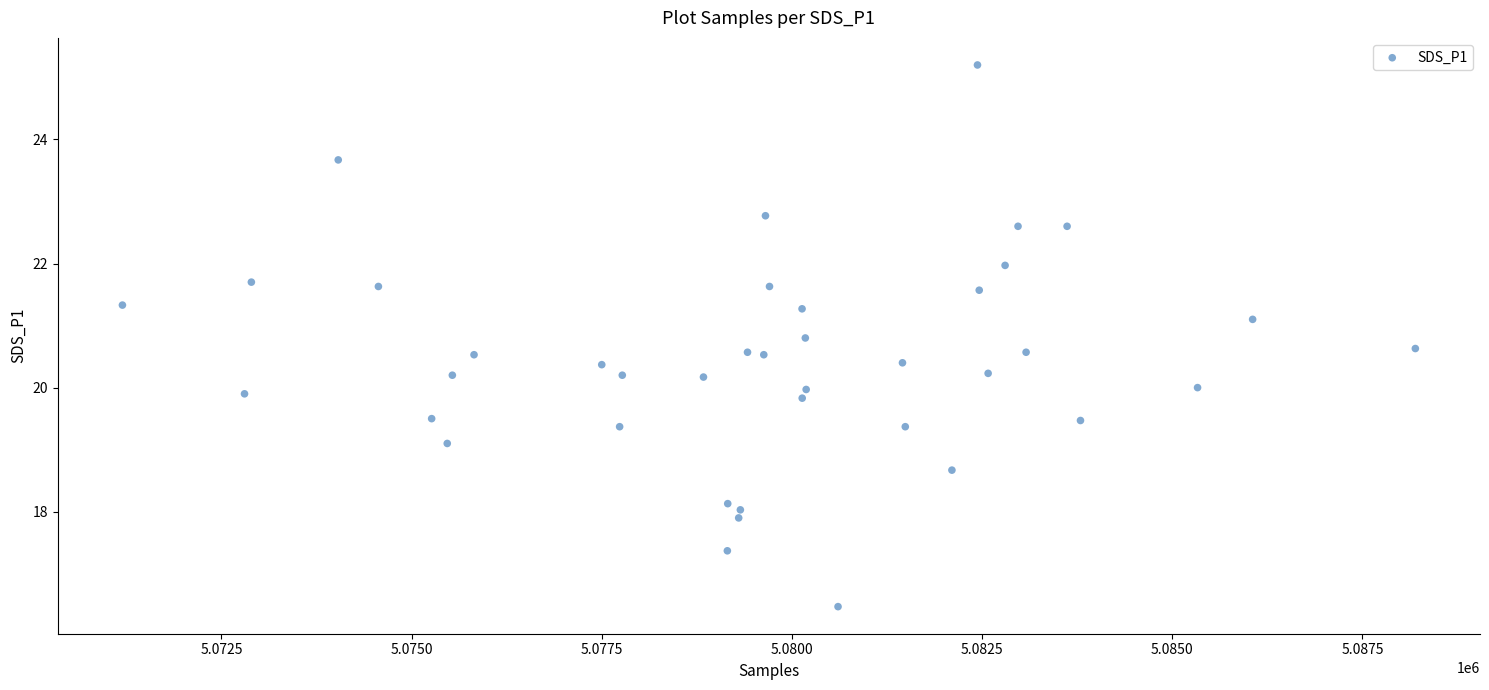

What is the range of X values (max minus min)?

16996.0